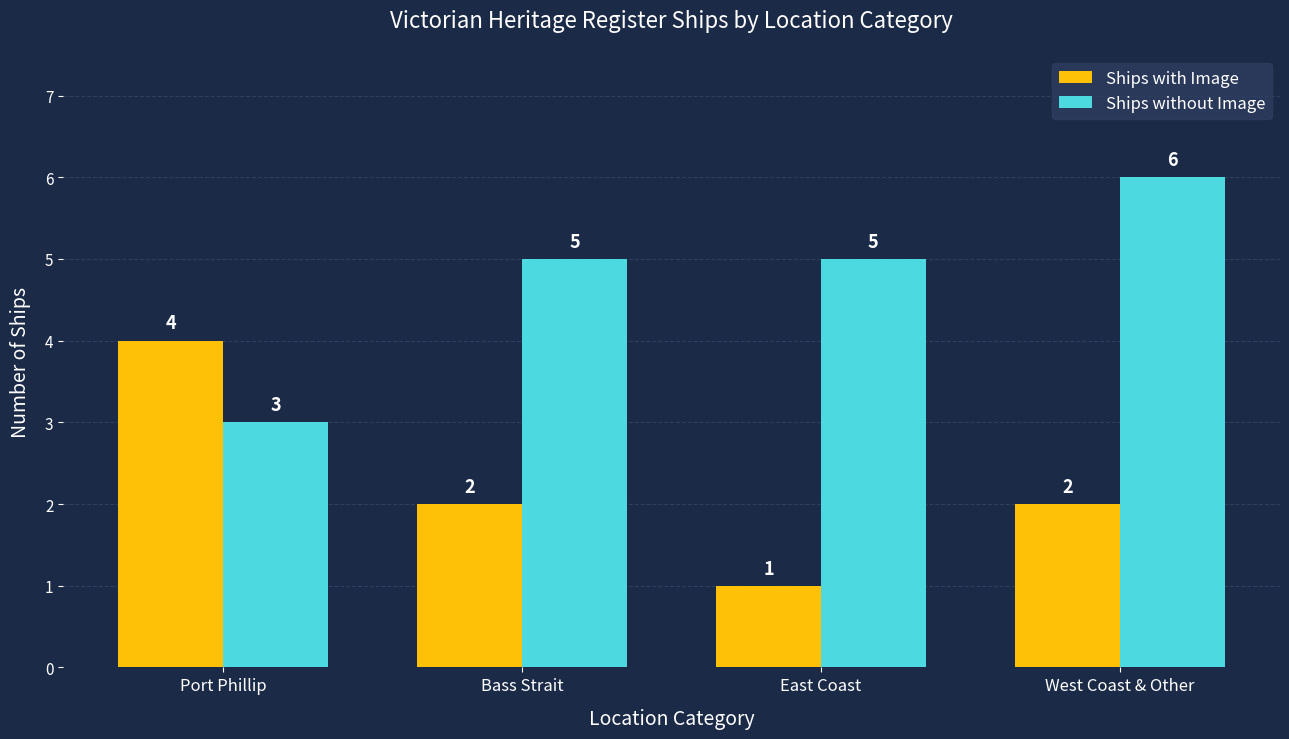

Reading right to left, list all the values displayed in this chart.

Ships with Image: 2	1	2	4
Ships without Image: 6	5	5	3